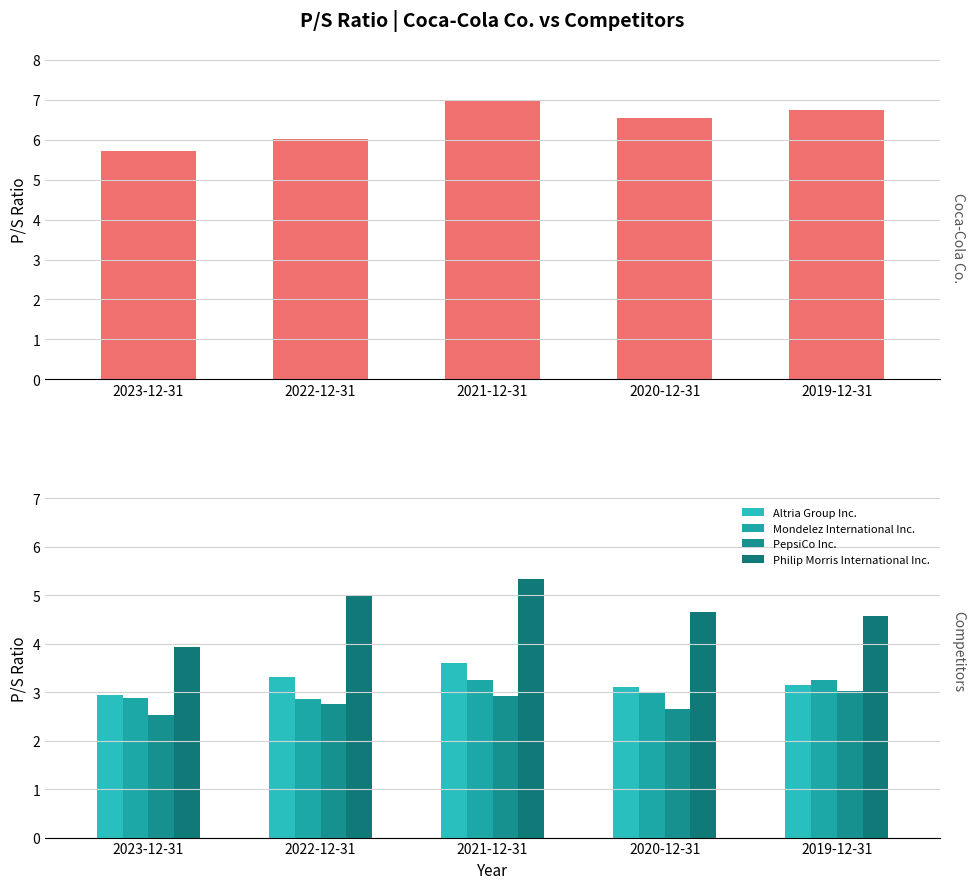

The Coca-Cola Co. series shows 6.8 at 2019-12-31. True or false?

True